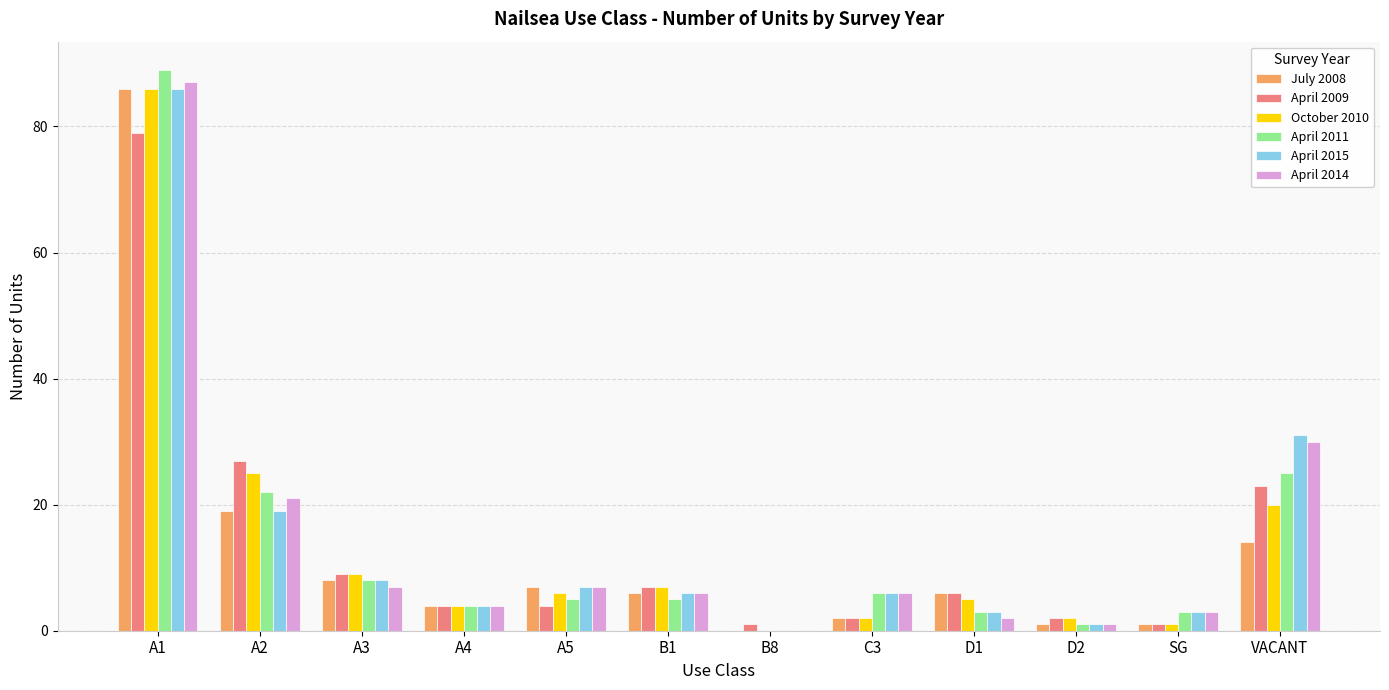

Reading left to right, list all the values displayed in this chart.

July 2008: A1=86	A2=19	A3=8	A4=4	A5=7	B1=6	B8=0	C3=2	D1=6	D2=1	SG=1	VACANT=14
April 2009: A1=79	A2=27	A3=9	A4=4	A5=4	B1=7	B8=1	C3=2	D1=6	D2=2	SG=1	VACANT=23
October 2010: A1=86	A2=25	A3=9	A4=4	A5=6	B1=7	B8=0	C3=2	D1=5	D2=2	SG=1	VACANT=20
April 2011: A1=89	A2=22	A3=8	A4=4	A5=5	B1=5	B8=0	C3=6	D1=3	D2=1	SG=3	VACANT=25
April 2015: A1=86	A2=19	A3=8	A4=4	A5=7	B1=6	B8=0	C3=6	D1=3	D2=1	SG=3	VACANT=31
April 2014: A1=87	A2=21	A3=7	A4=4	A5=7	B1=6	B8=0	C3=6	D1=2	D2=1	SG=3	VACANT=30